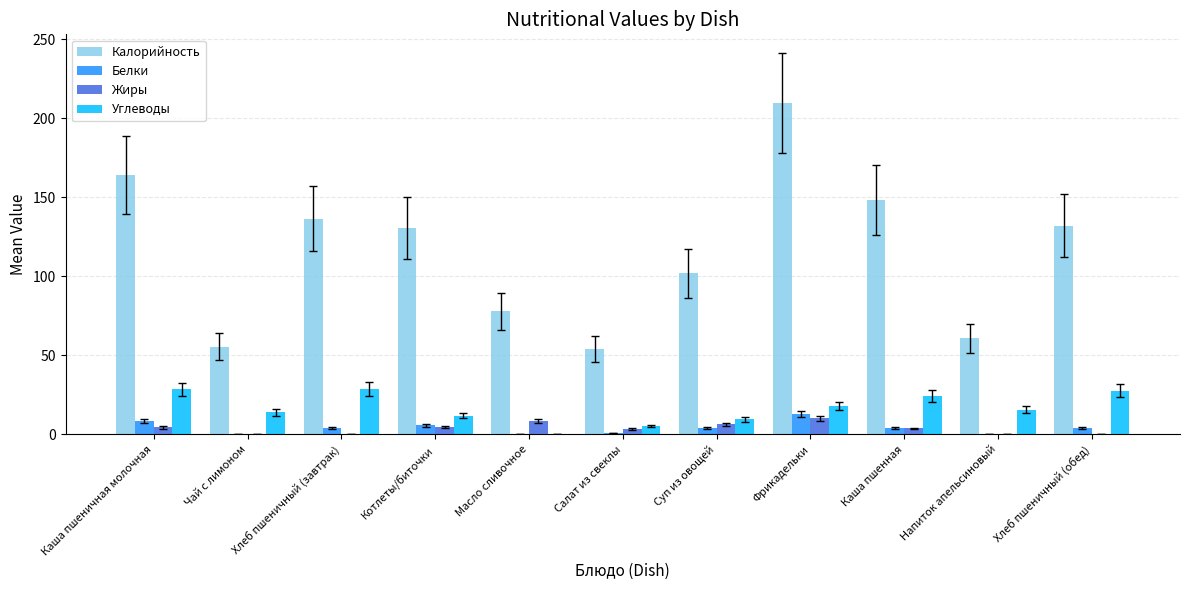

Between Чай с лимоном and Хлеб пшеничный (обед), which series saw the biggest shift?

Калорийность